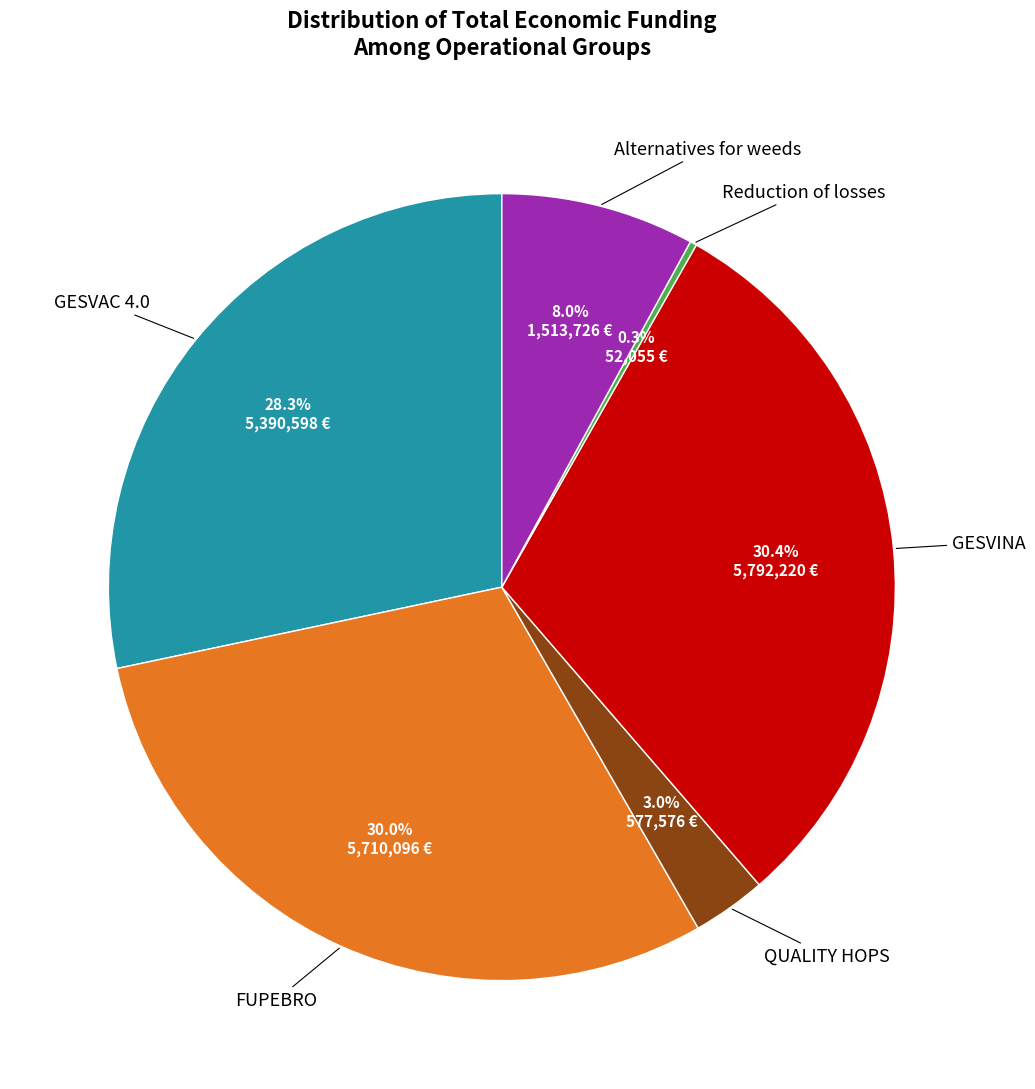

Is there a majority slice in this chart?

No